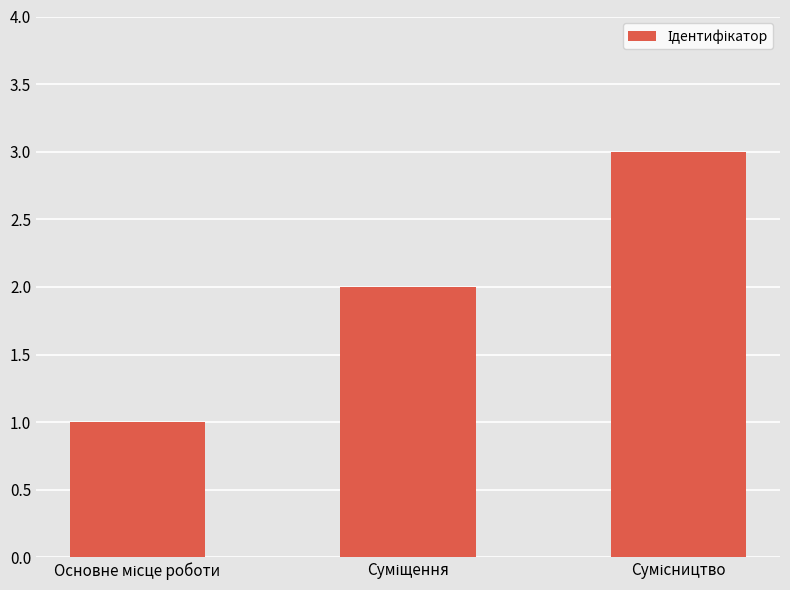

What is the sum of all values?

6